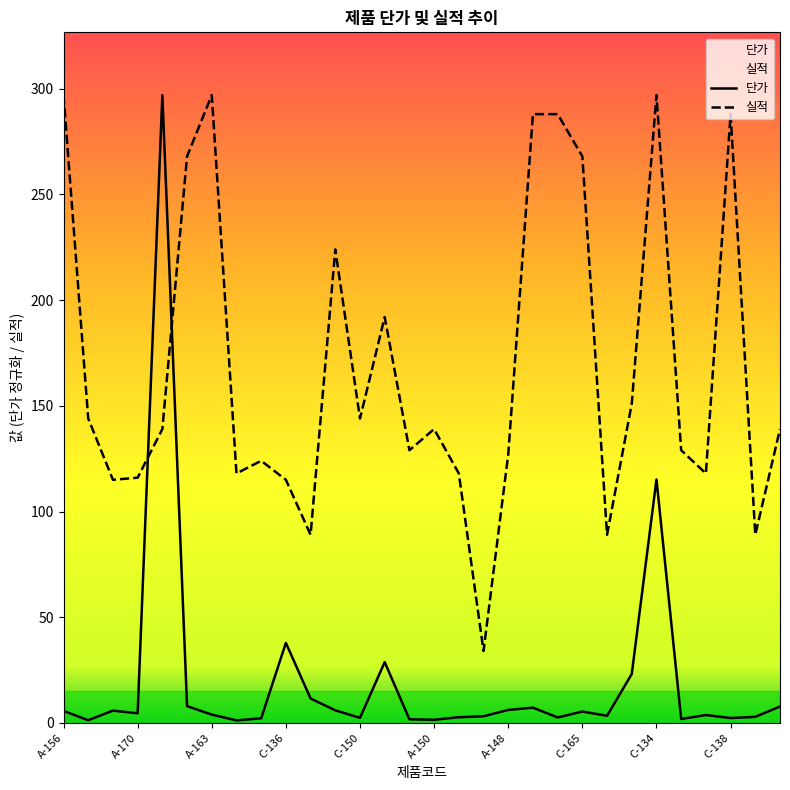

What are all the series names shown in the legend?

단가, 실적